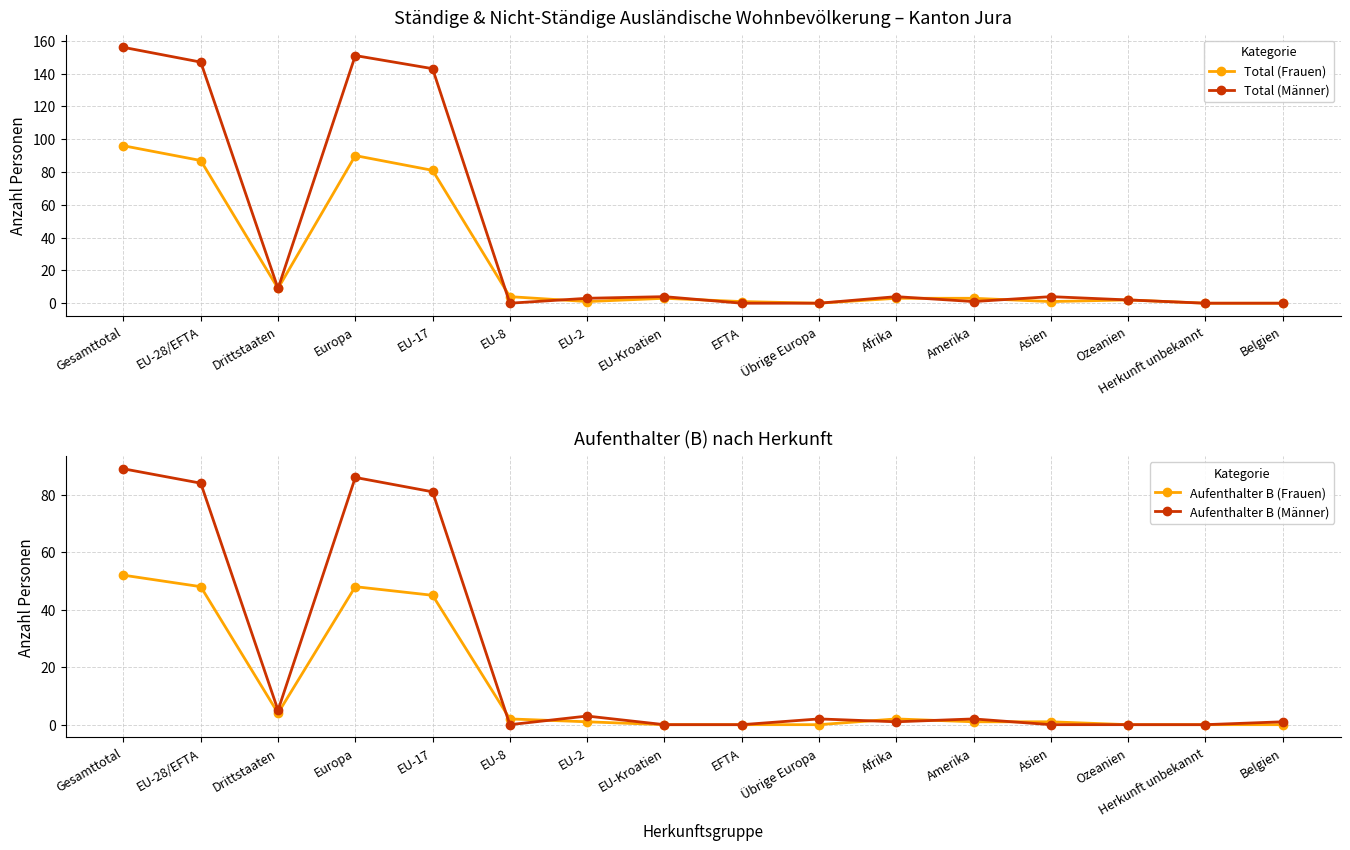

What is the difference between the second highest and minimum values in the Aufenthalter B (Frauen) series?

48